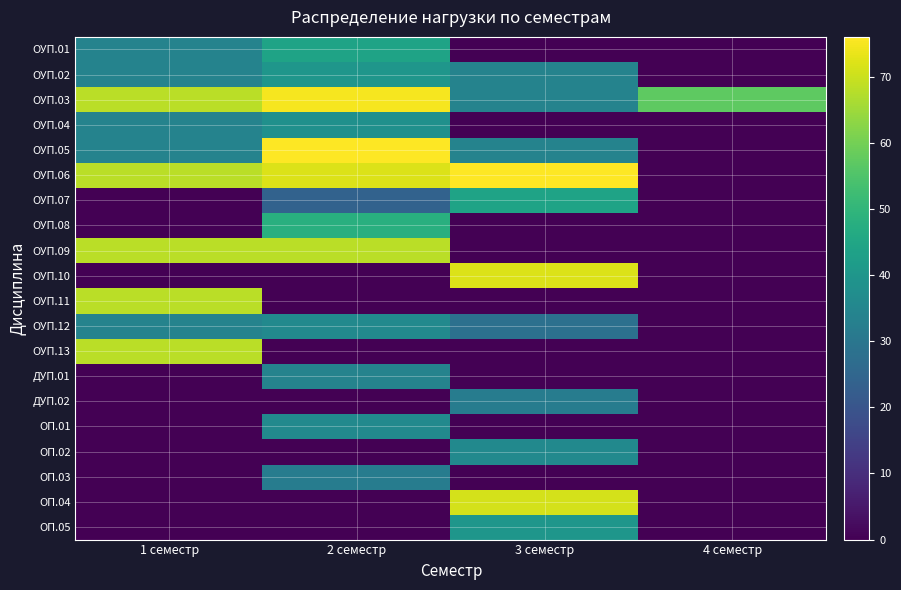

Between 1 семестр and 4 семестр, which series saw the biggest shift?

ОУП.06